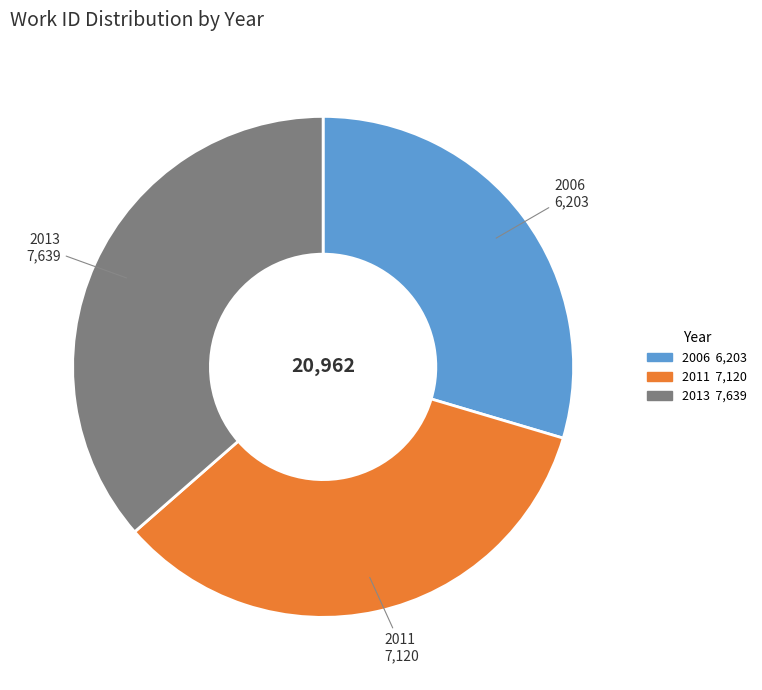

What is the ratio of the value at 2011 to the value at 2006?

1.1